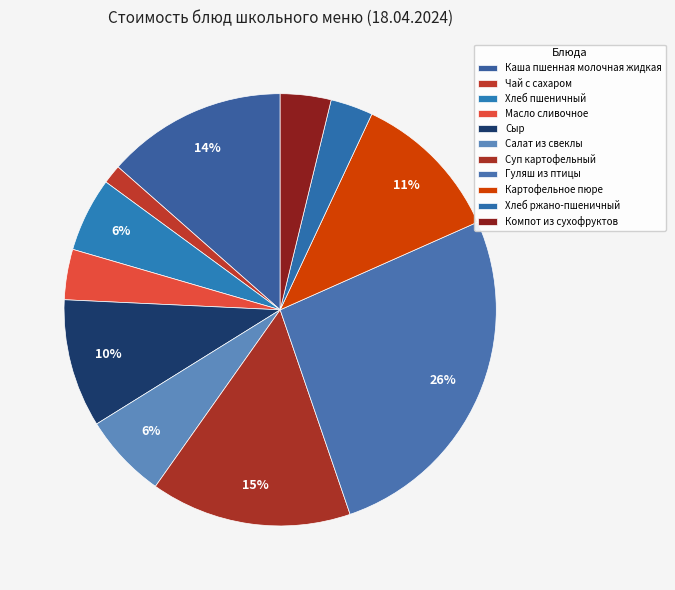

Is there a majority slice in this chart?

No